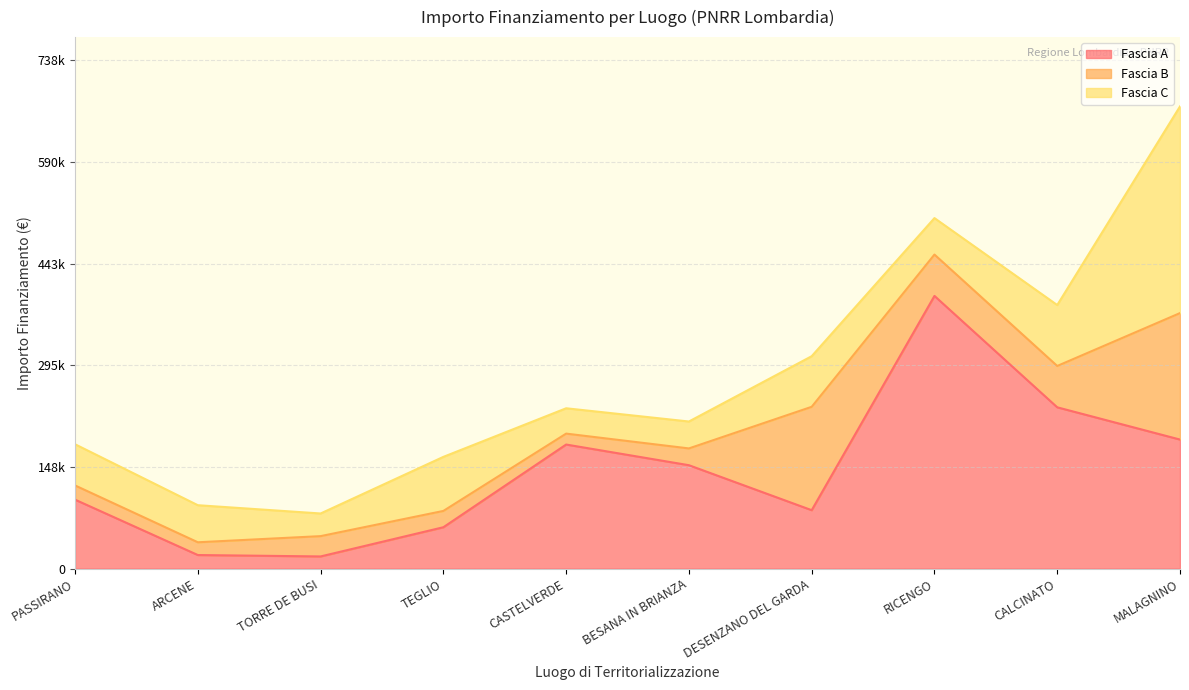

At which category does Fascia C reach its first local peak?

TEGLIO